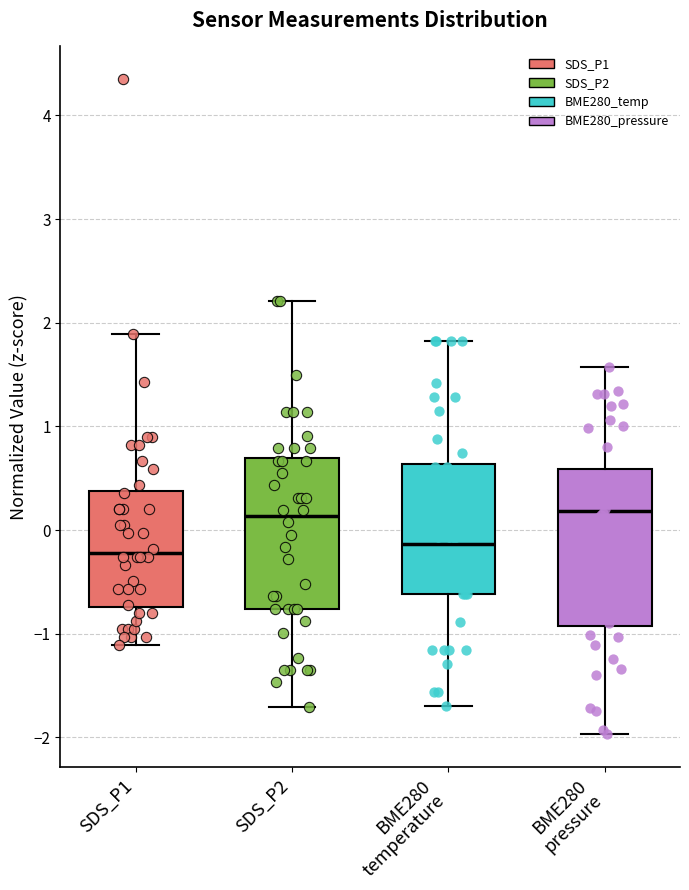

Where does the lower whisker of the box for SDS_P1 end on the y-axis? The values are not printed on the chart, so give them approximately, as read against the axis.

-1.1